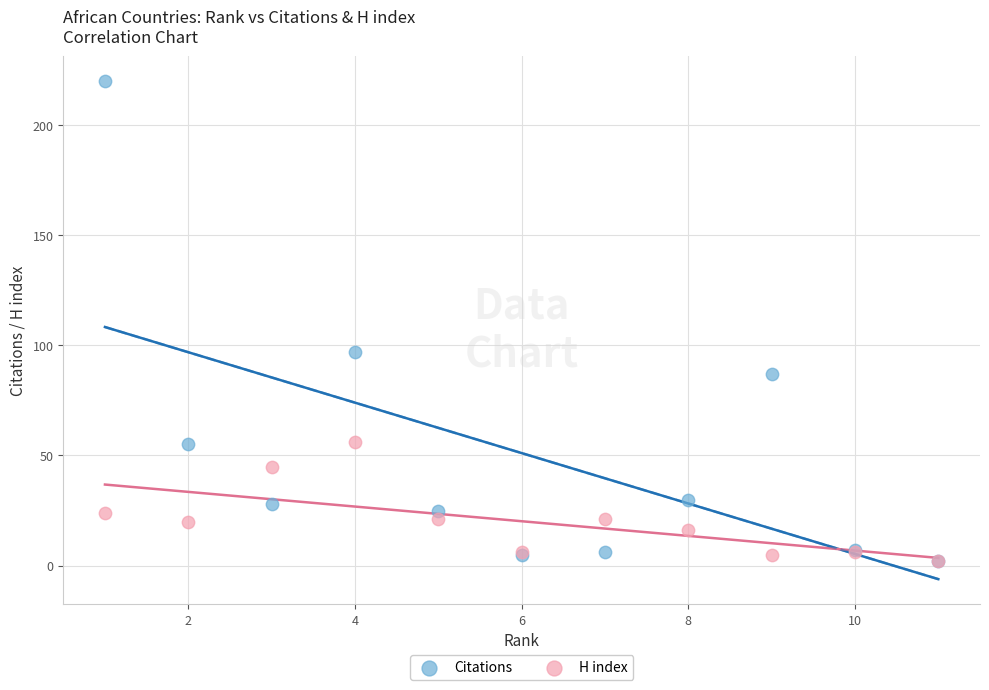

Across all series, what Y value is closest to 111?

97